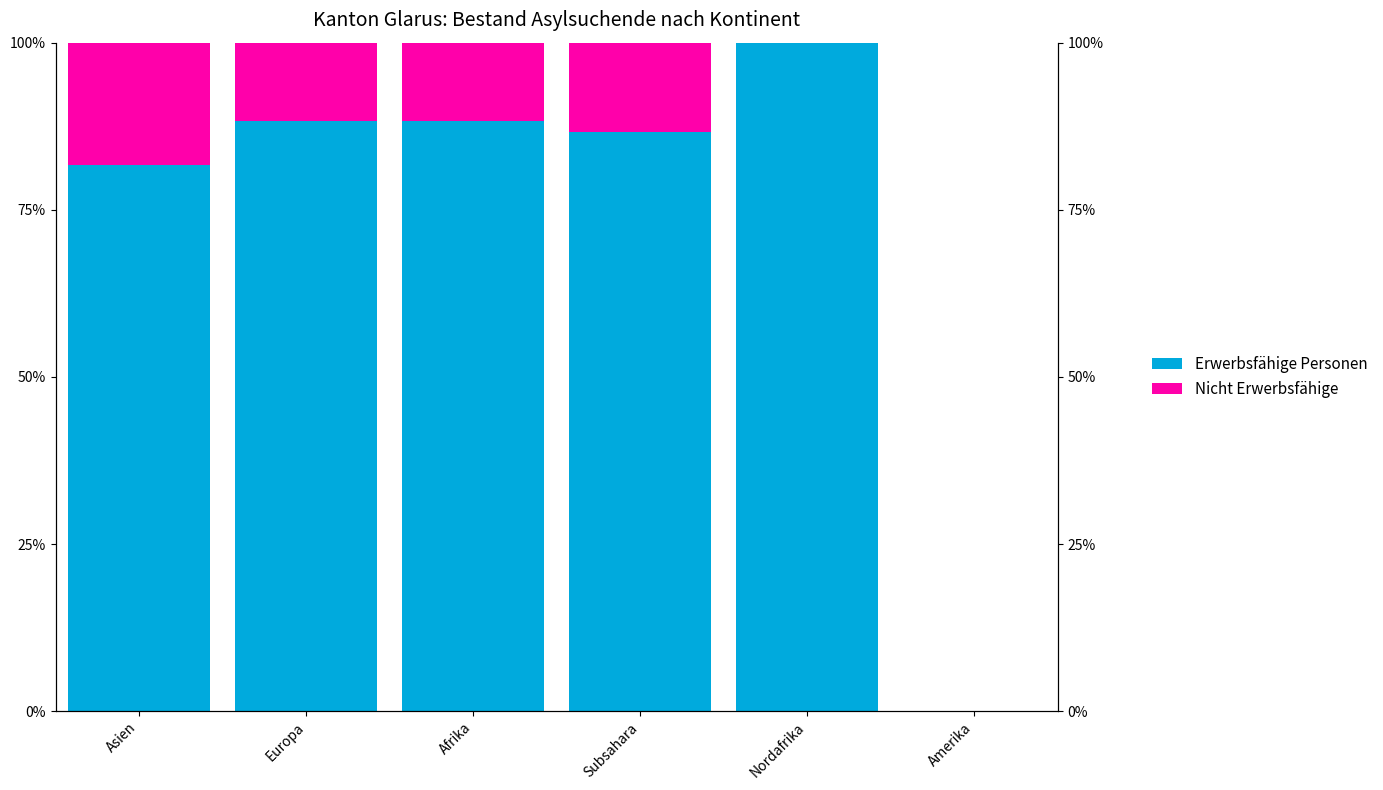

Rank the series by their maximum value, from lowest to highest.

Nicht Erwerbsfähige, Erwerbsfähige Personen